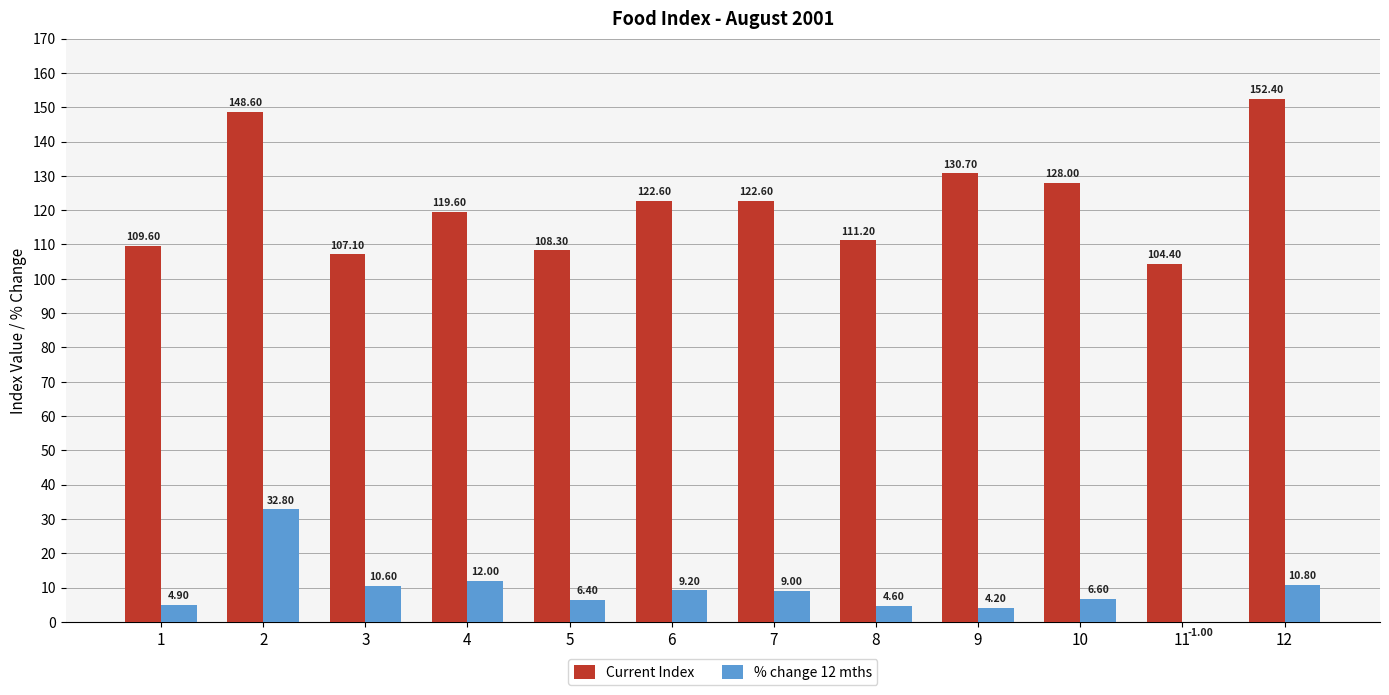

Reading left to right, transcribe all the data shown in this chart.

Current Index: 1=109.6	2=148.6	3=107.1	4=119.6	5=108.3	6=122.6	7=122.6	8=111.2	9=130.7	10=128.0	11=104.4	12=152.4
% change 12 mths: 1=4.9	2=32.8	3=10.6	4=12.0	5=6.4	6=9.2	7=9.0	8=4.6	9=4.2	10=6.6	11=-1.0	12=10.8